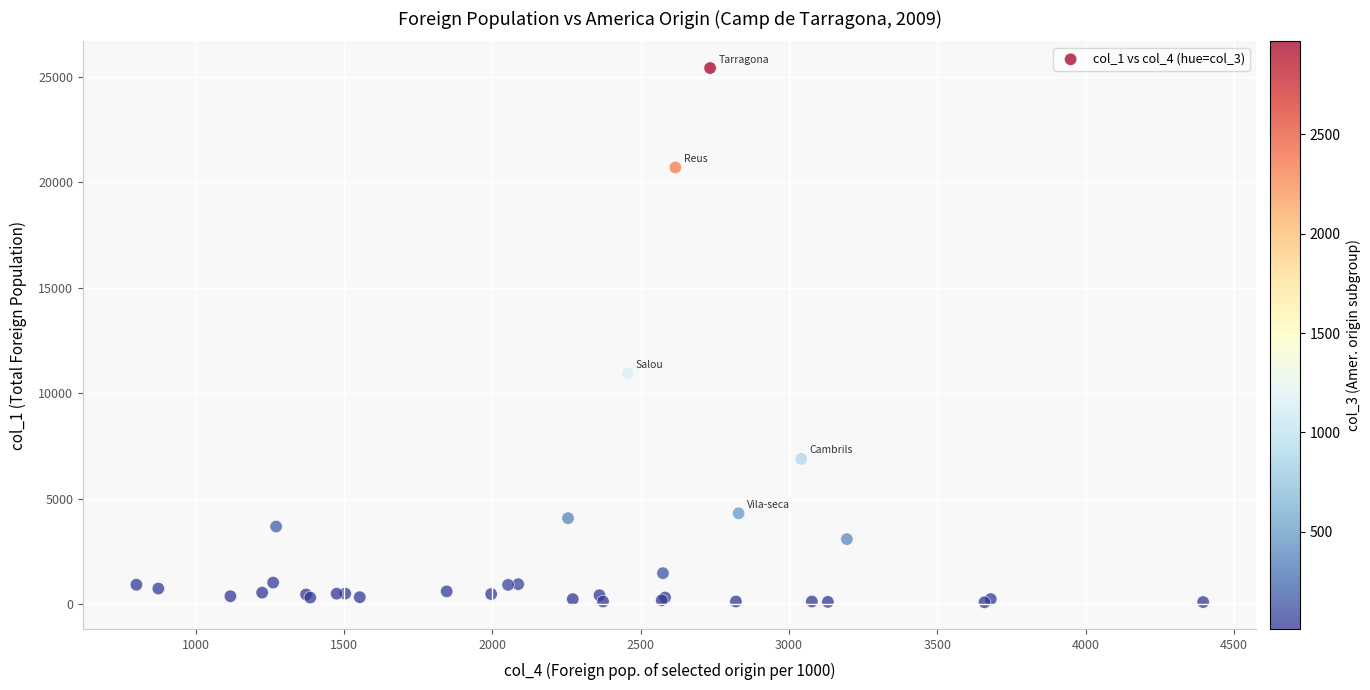

What Y value in the scatter plot is closest to 12752?

10939